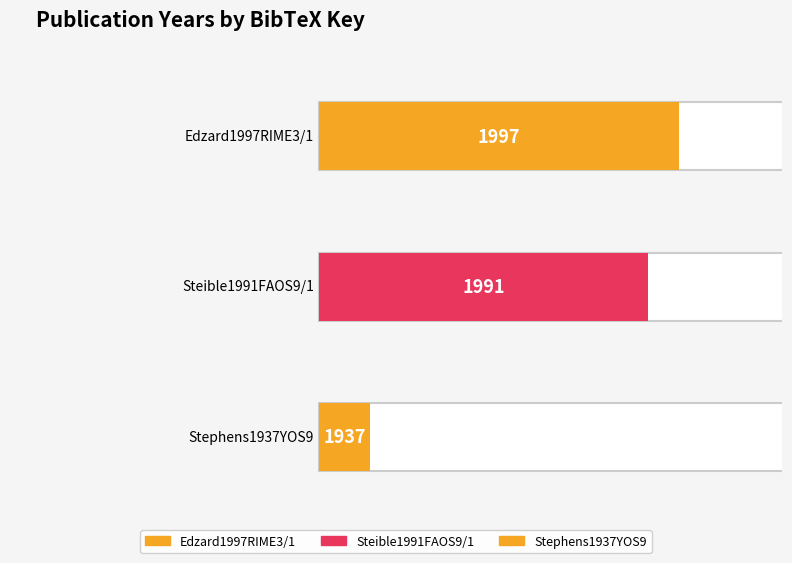

The value at Stephens1937YOS9 is 1200. True or false?

False